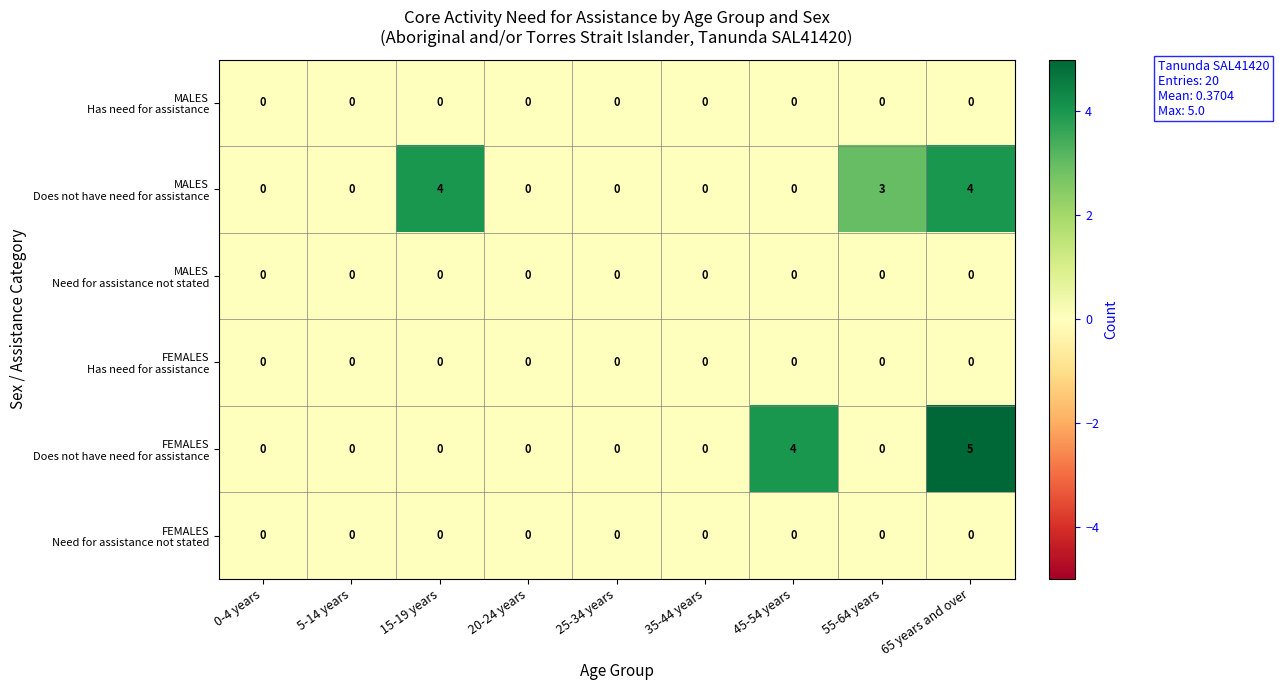

What is the maximum value shown in the chart?

5